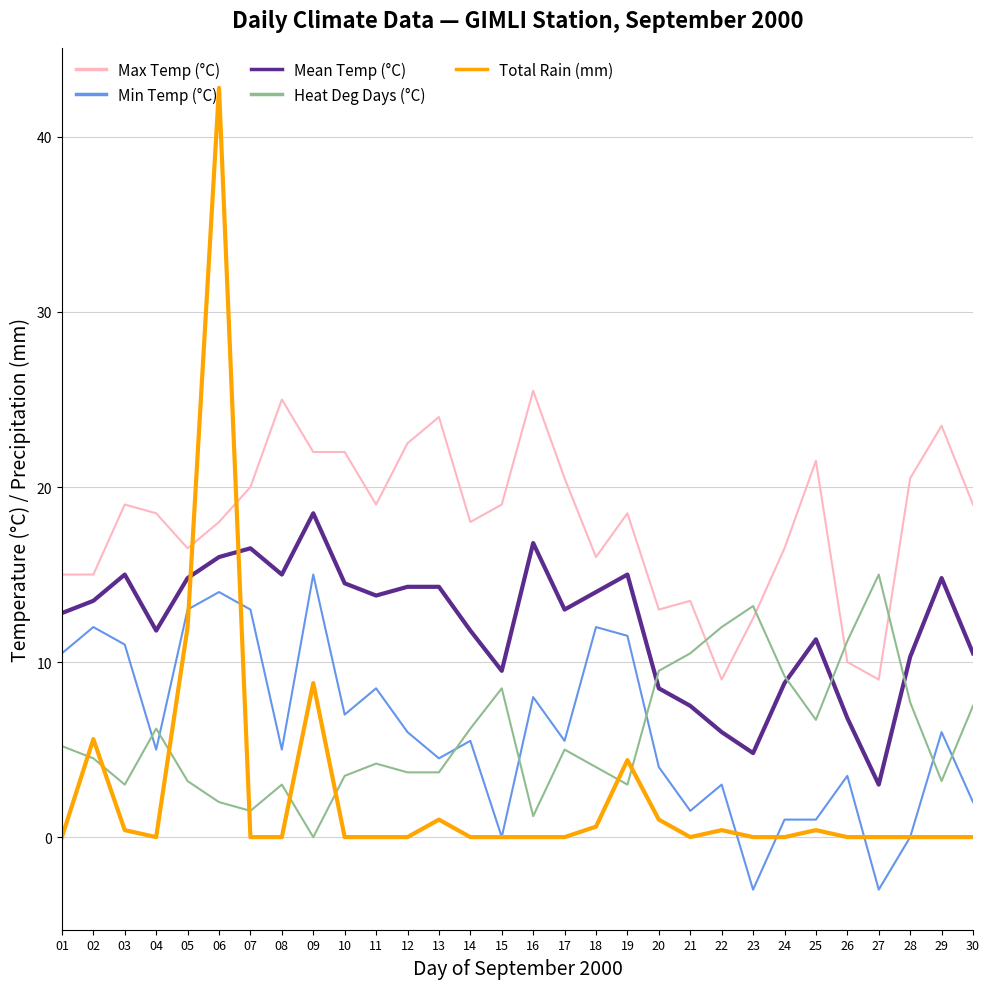

True or false: Min Temp (°C) has more than 2 interior local peaks.

True